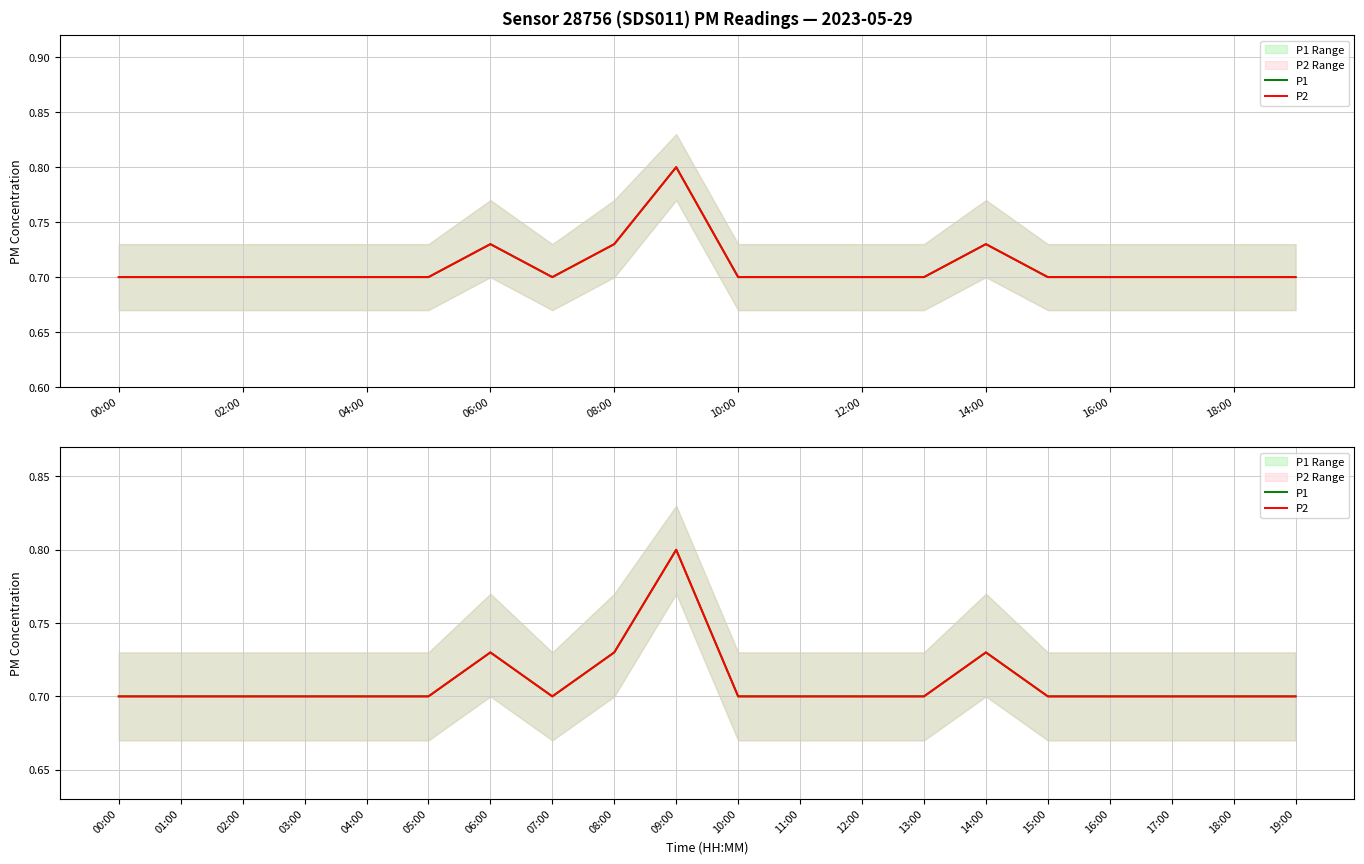

What is the value of the P2 point at the 18th from the left?

0.7